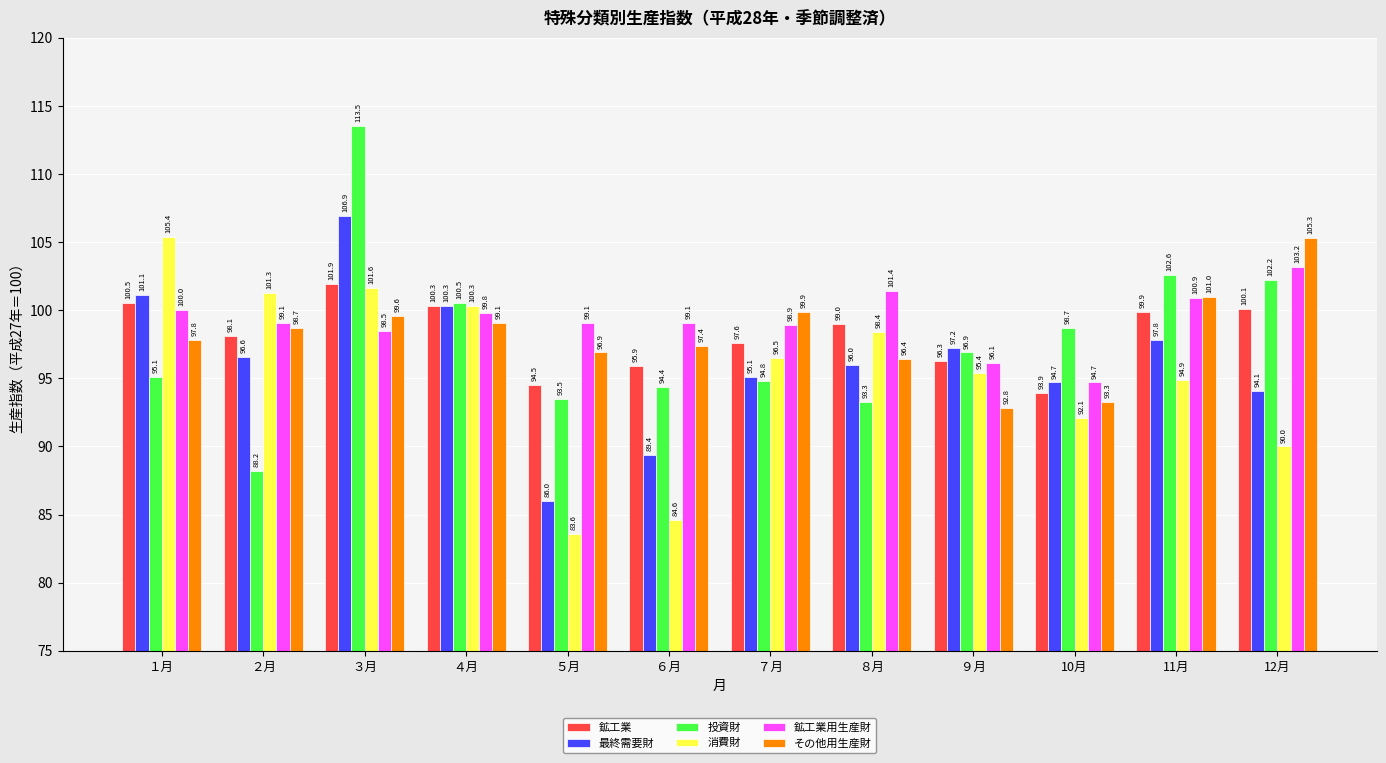

What is the label of the 10th bar from the right?

３月